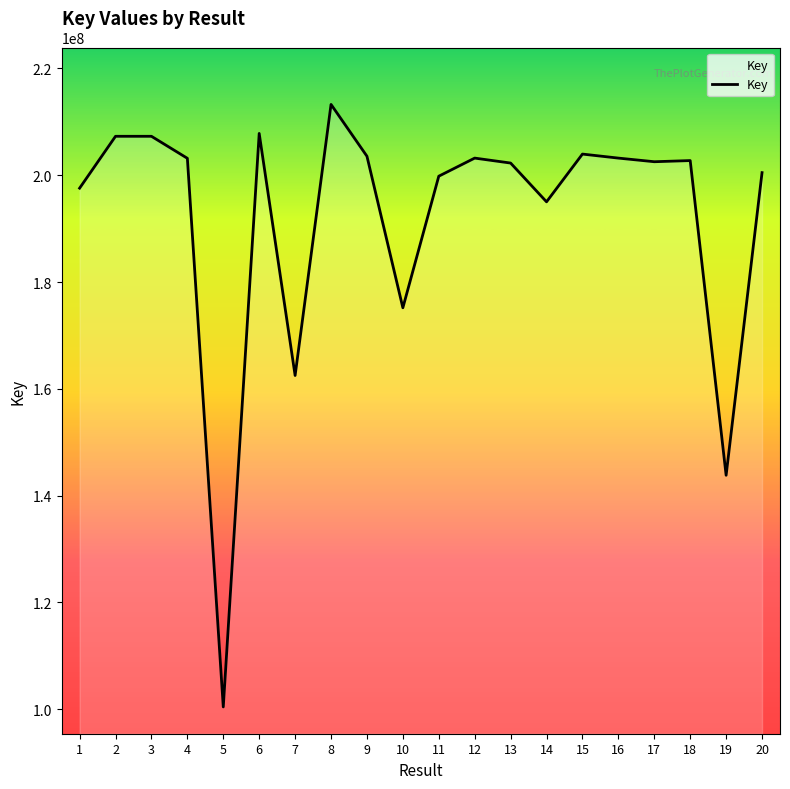

True or false: the data shows 207295000 at 3.

True